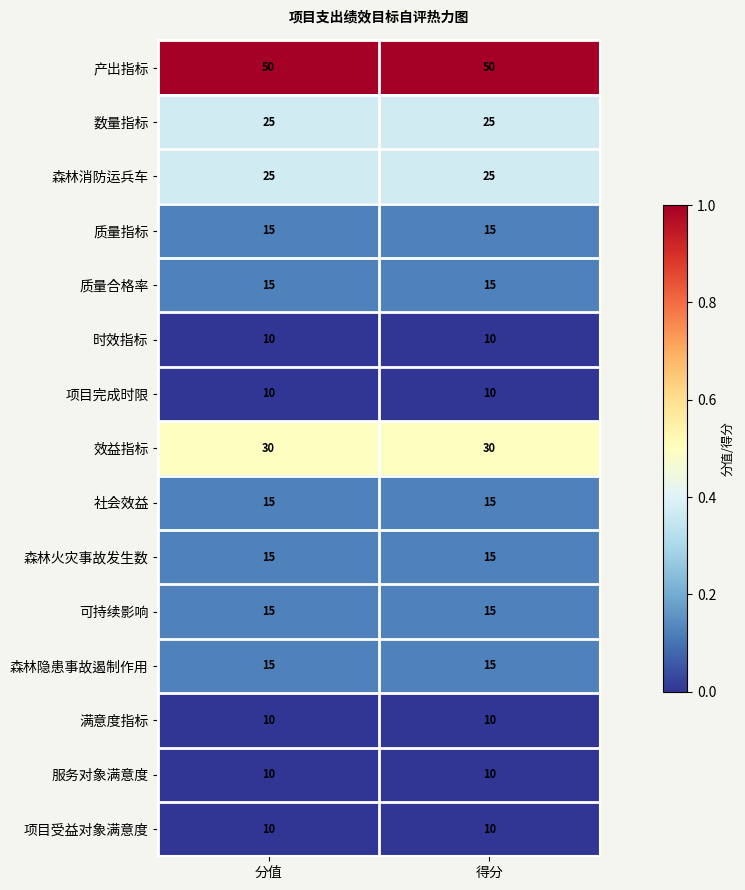

What is the average value of the 森林消防运兵车 series?

25